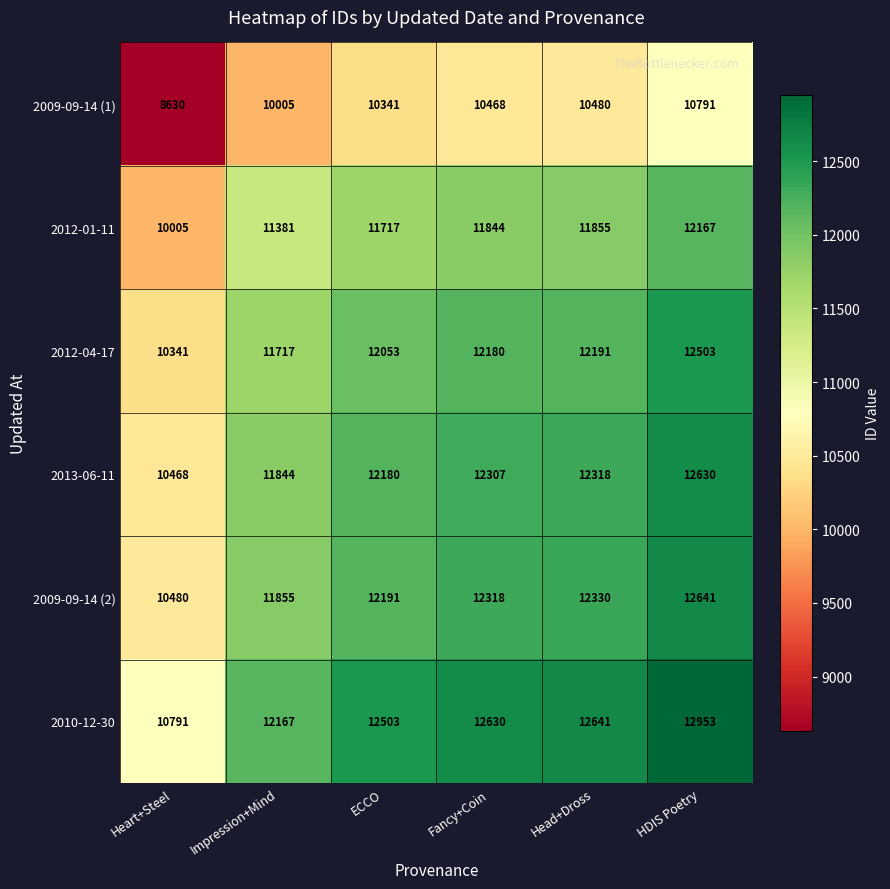

Which label corresponds to the largest value in the chart?

HDIS Poetry